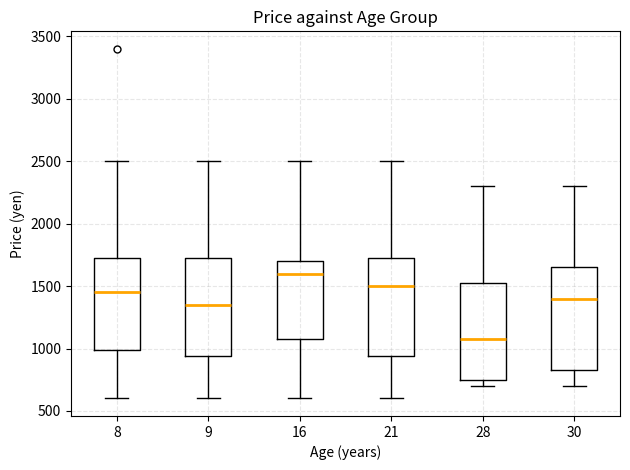

Which box has the highest median line?

16